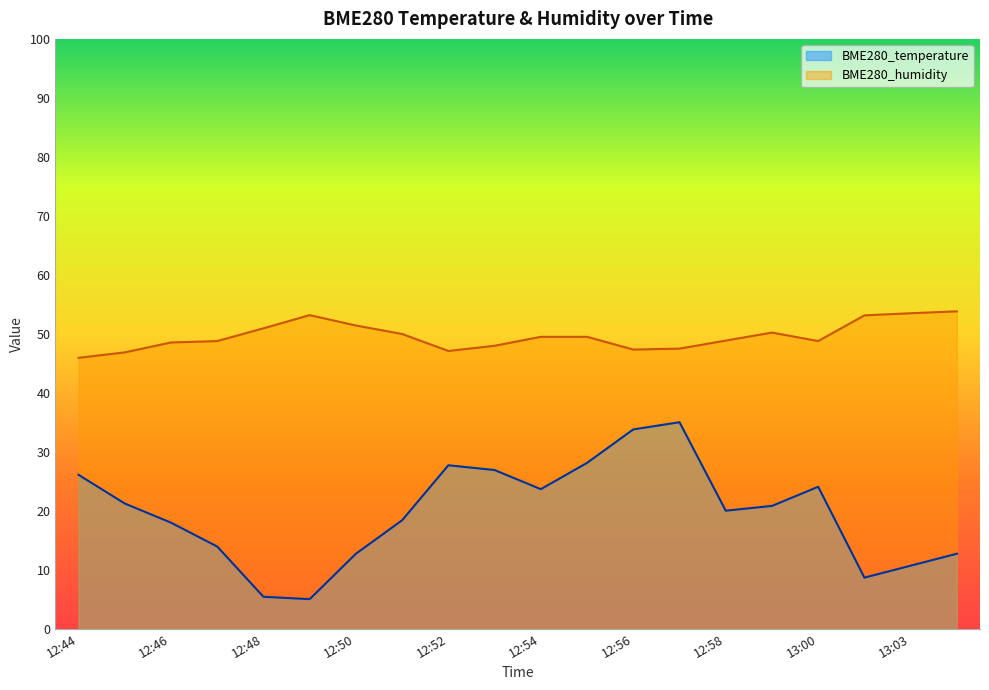

What is the smallest value displayed?

5.0